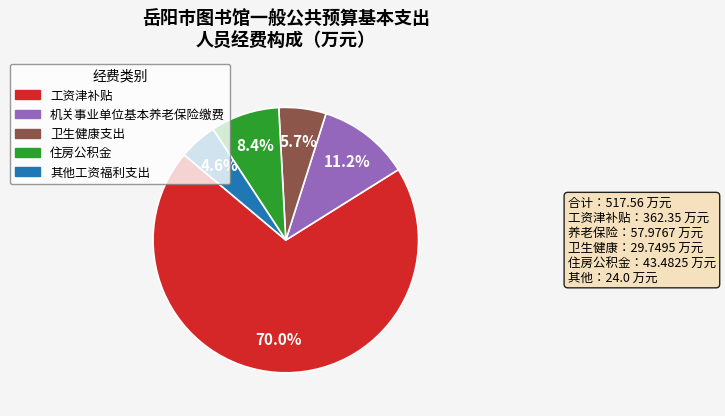

Count the number of slices in the pie.

5